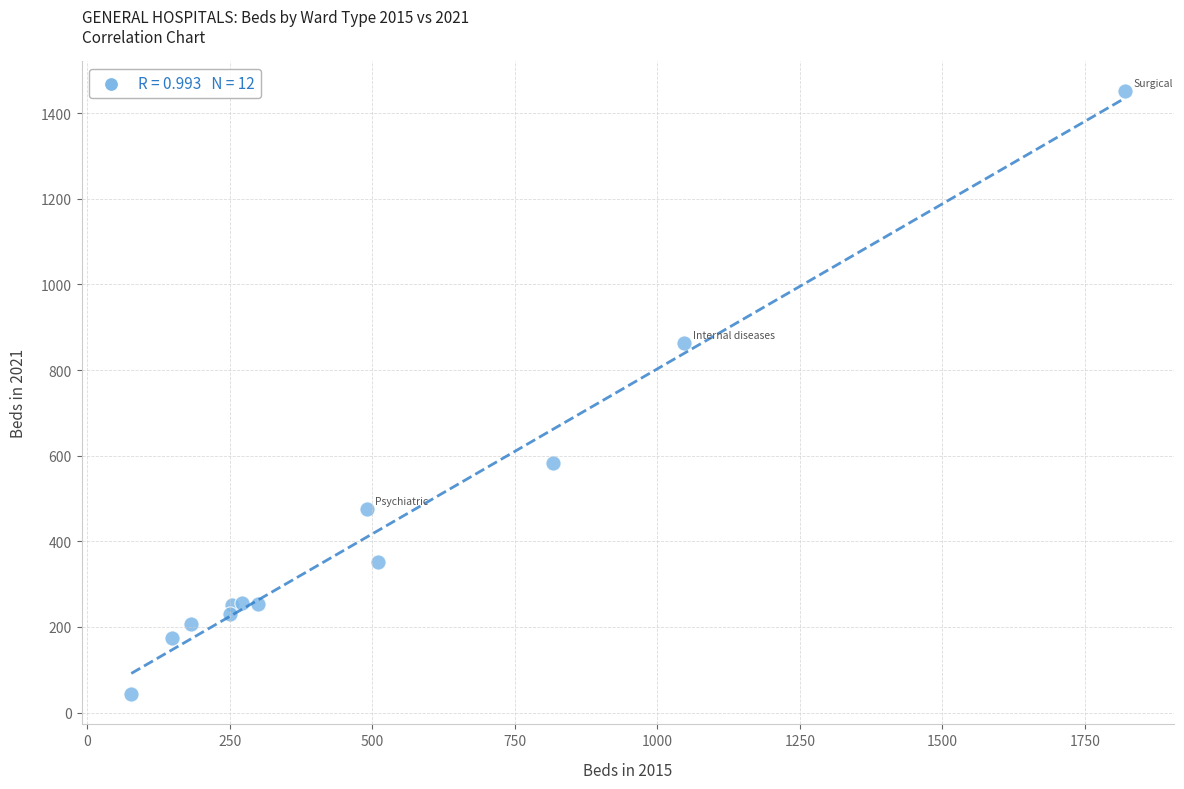

What Y value in the scatter plot is closest to 747?

862